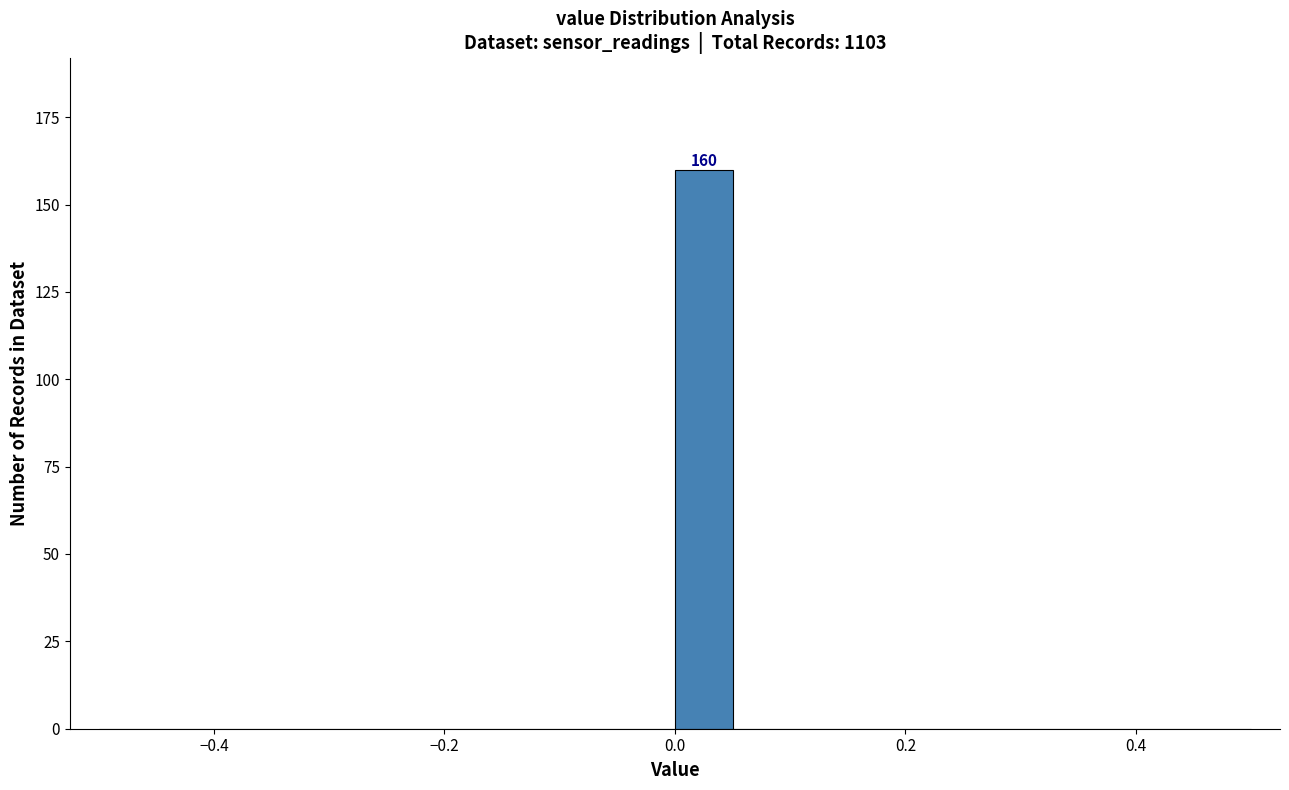

Read against the x-axis, roughly where is the centre of the tallest bar?

0.02